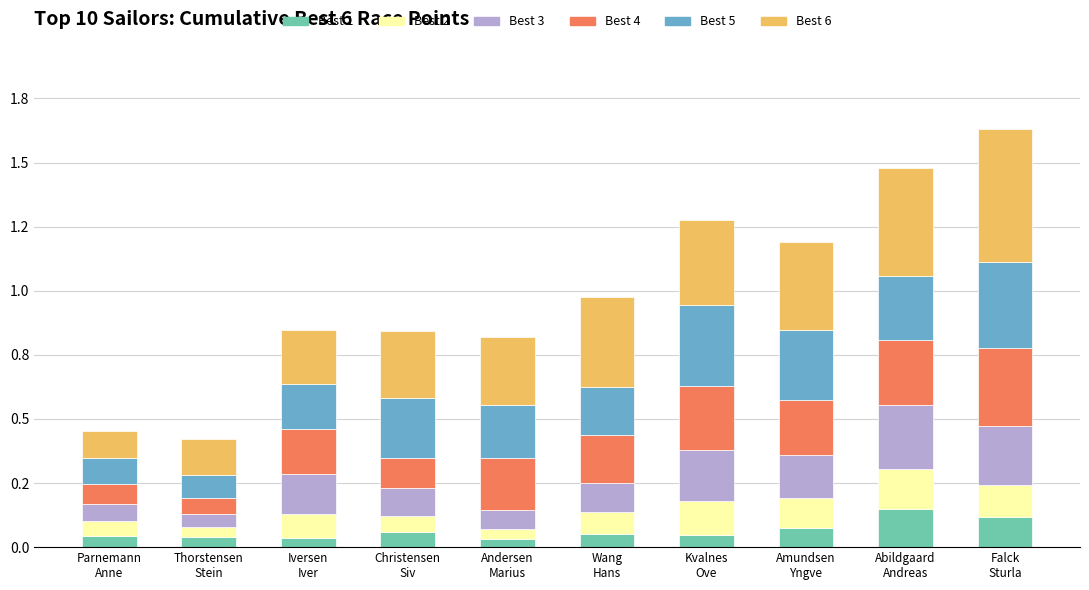

What is the difference between the maximum and minimum values in the Best 4 series?

0.2